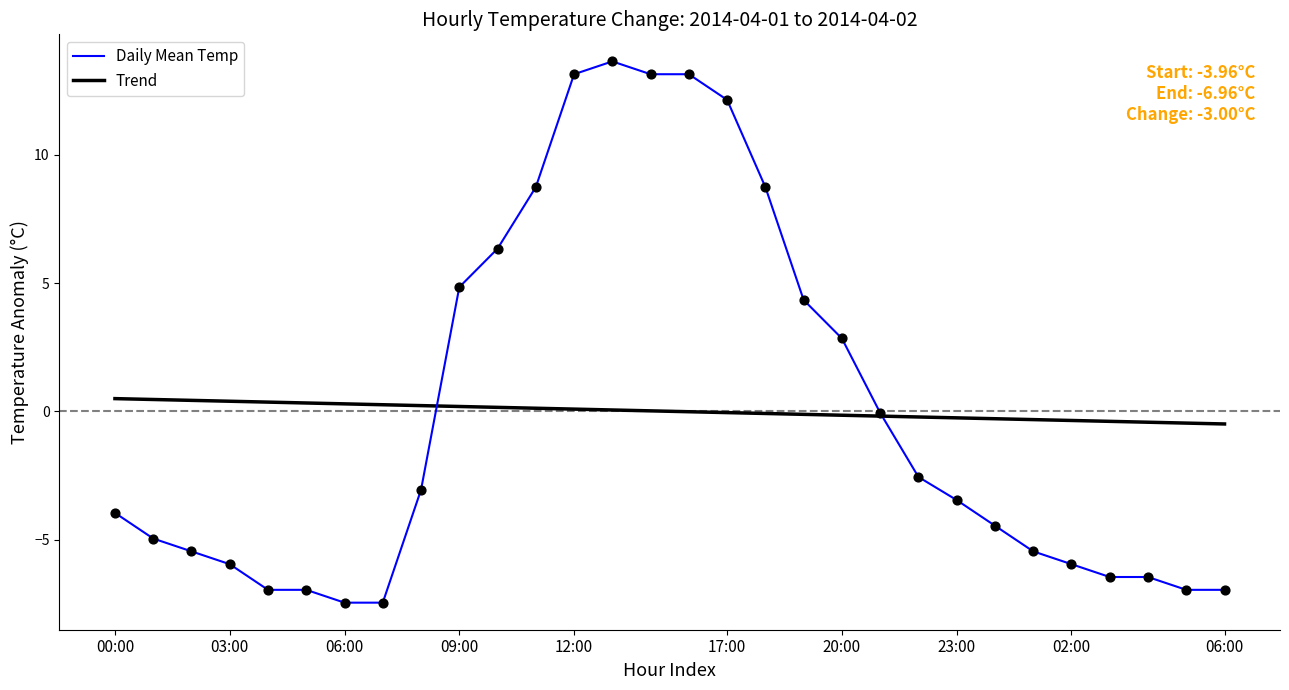

Which series has the largest range (max minus min)?

Daily Mean Temp